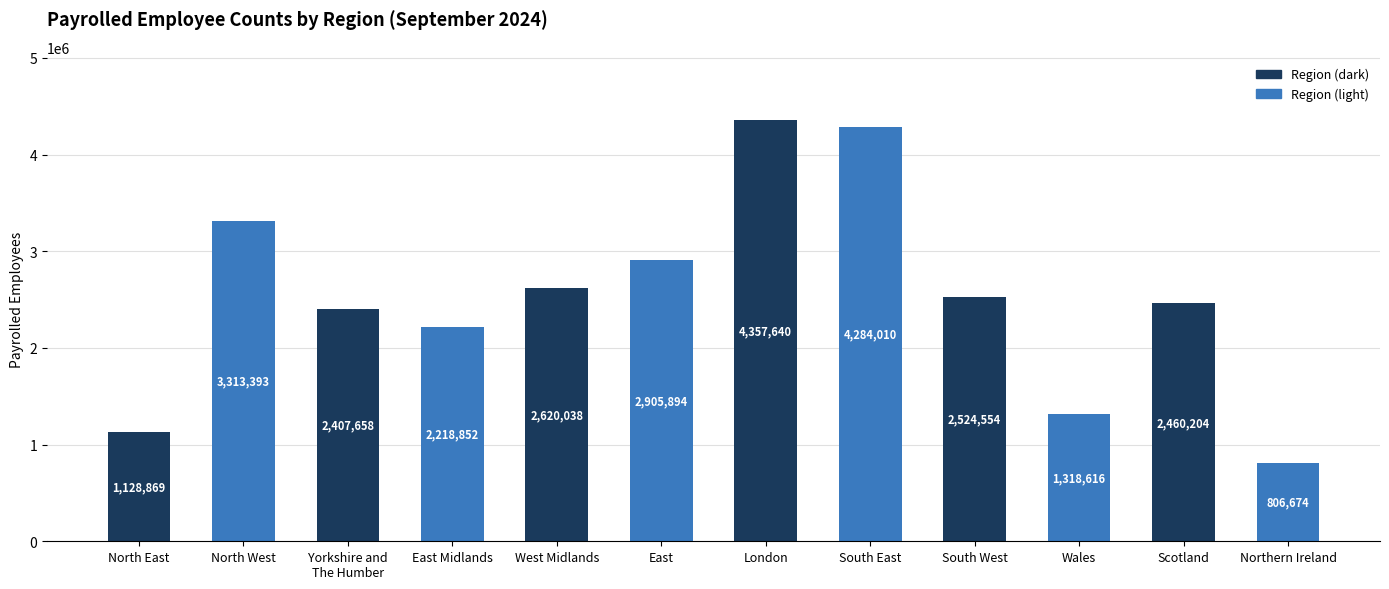

What is the label of the 8th bar from the right?

West Midlands